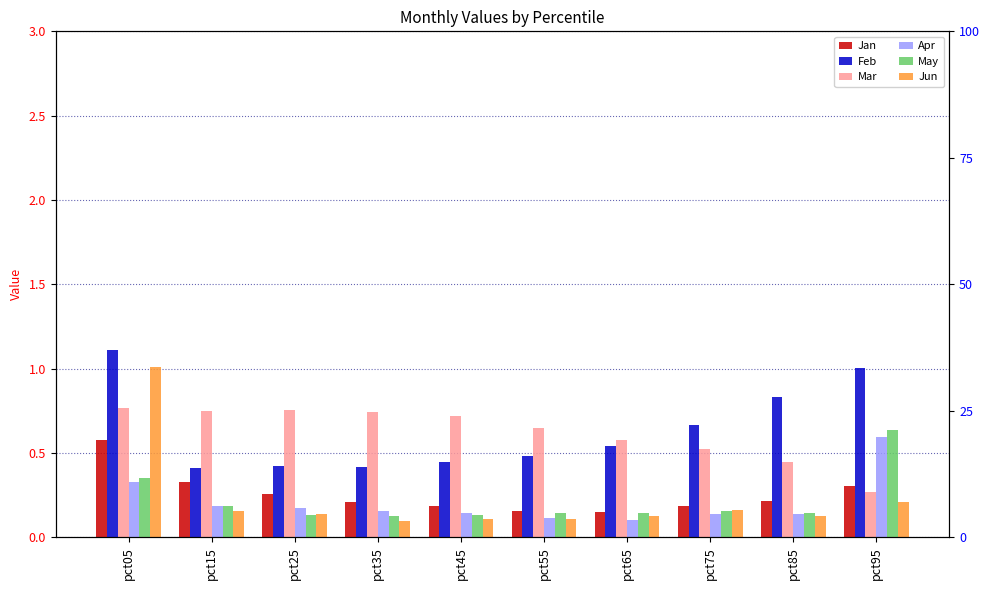

What is the sum of the May values at pct45 and pct95?

0.8